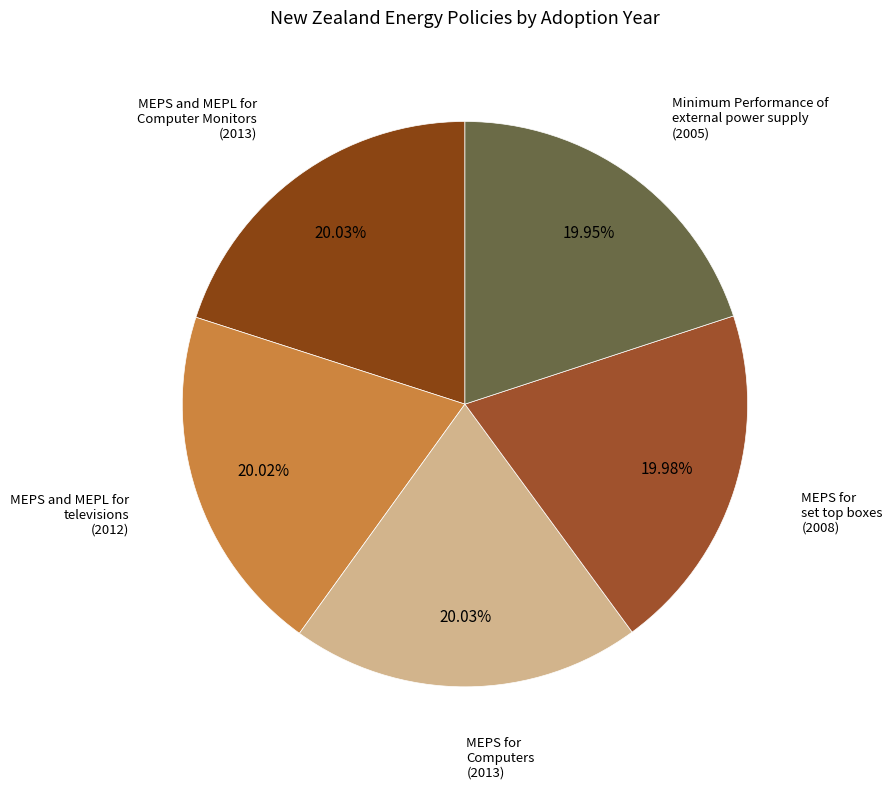

Combined, do MEPS for Computers and MEPS and MEPL for televisions account for over 50%?

No